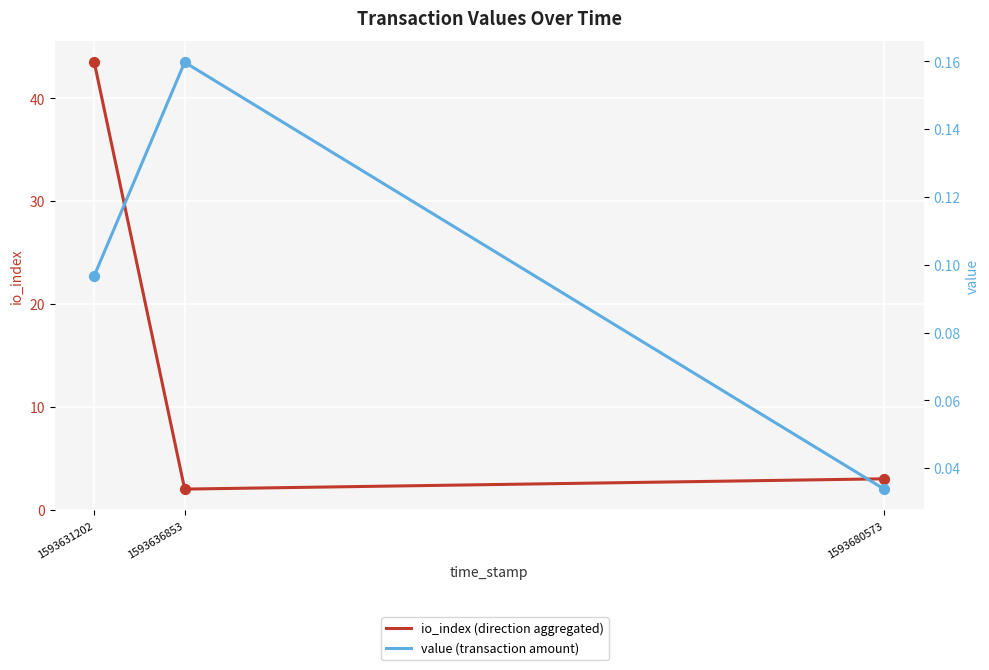

At how many categories does at least one series exceed 41?

1